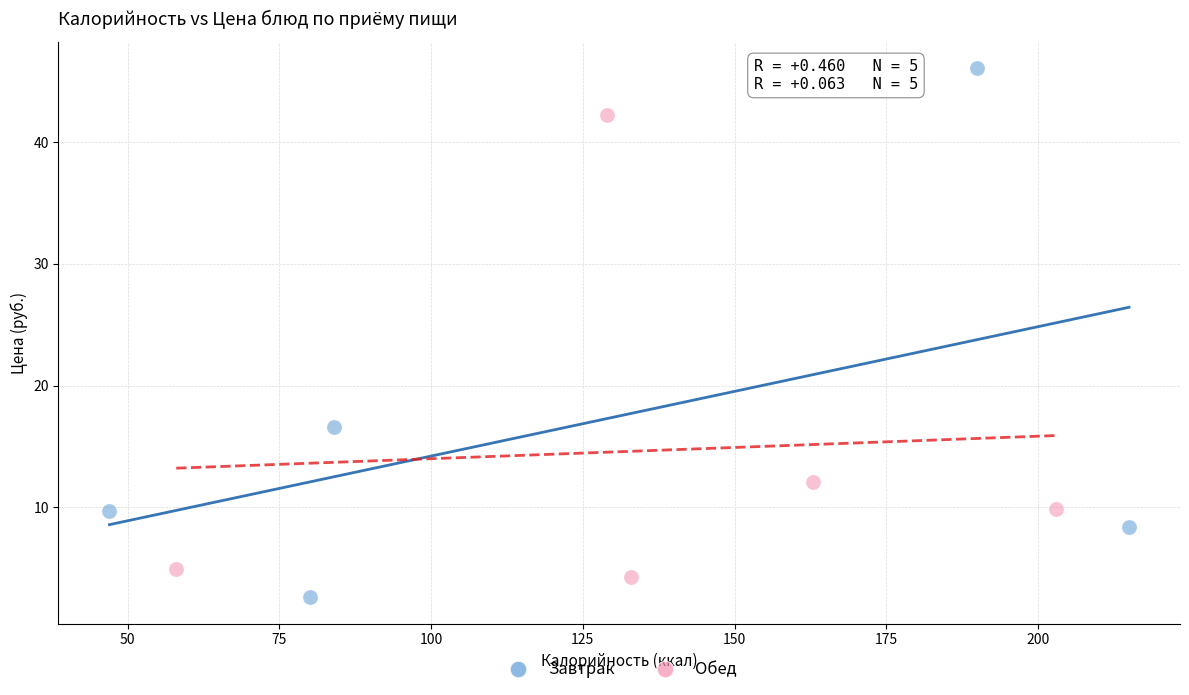

Which series contains the highest Y value?

Завтрак